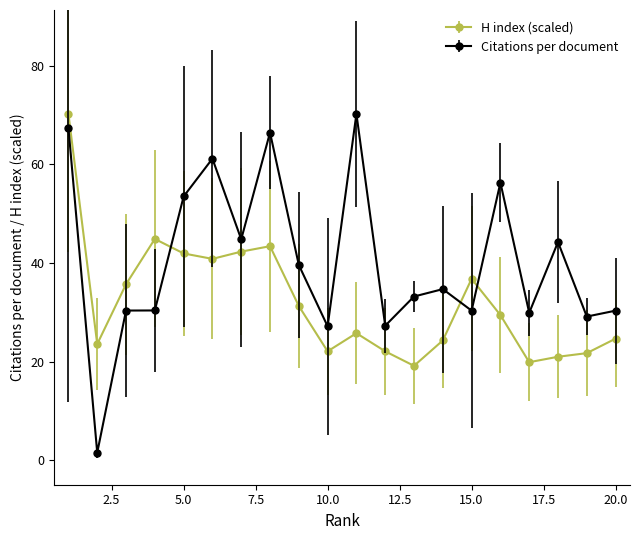

What is the highest value of the H index (scaled) series?

70.3